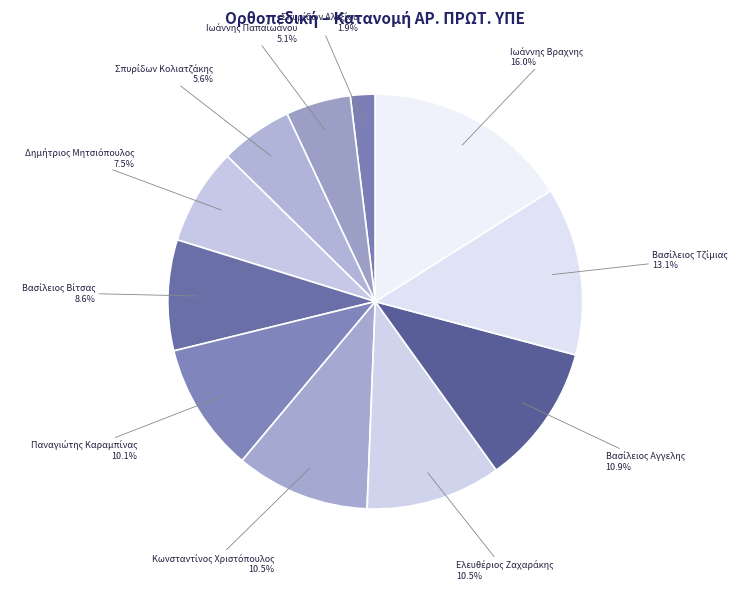

Does any single category account for the majority?

No